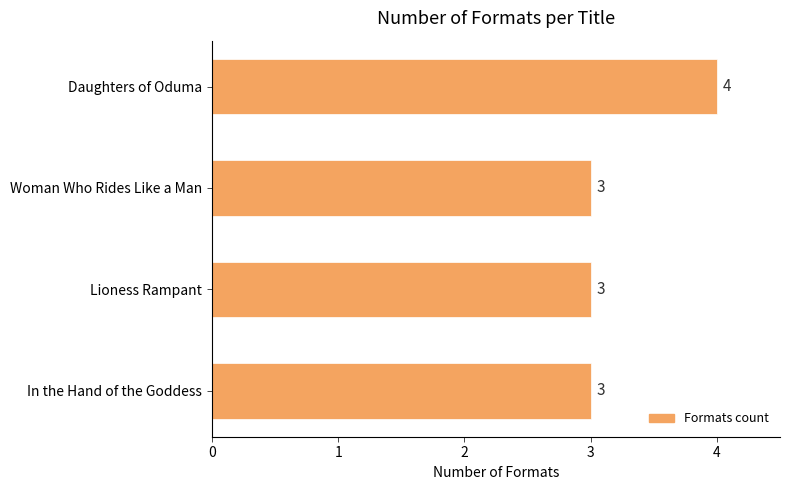

How many bars are there in total?

4